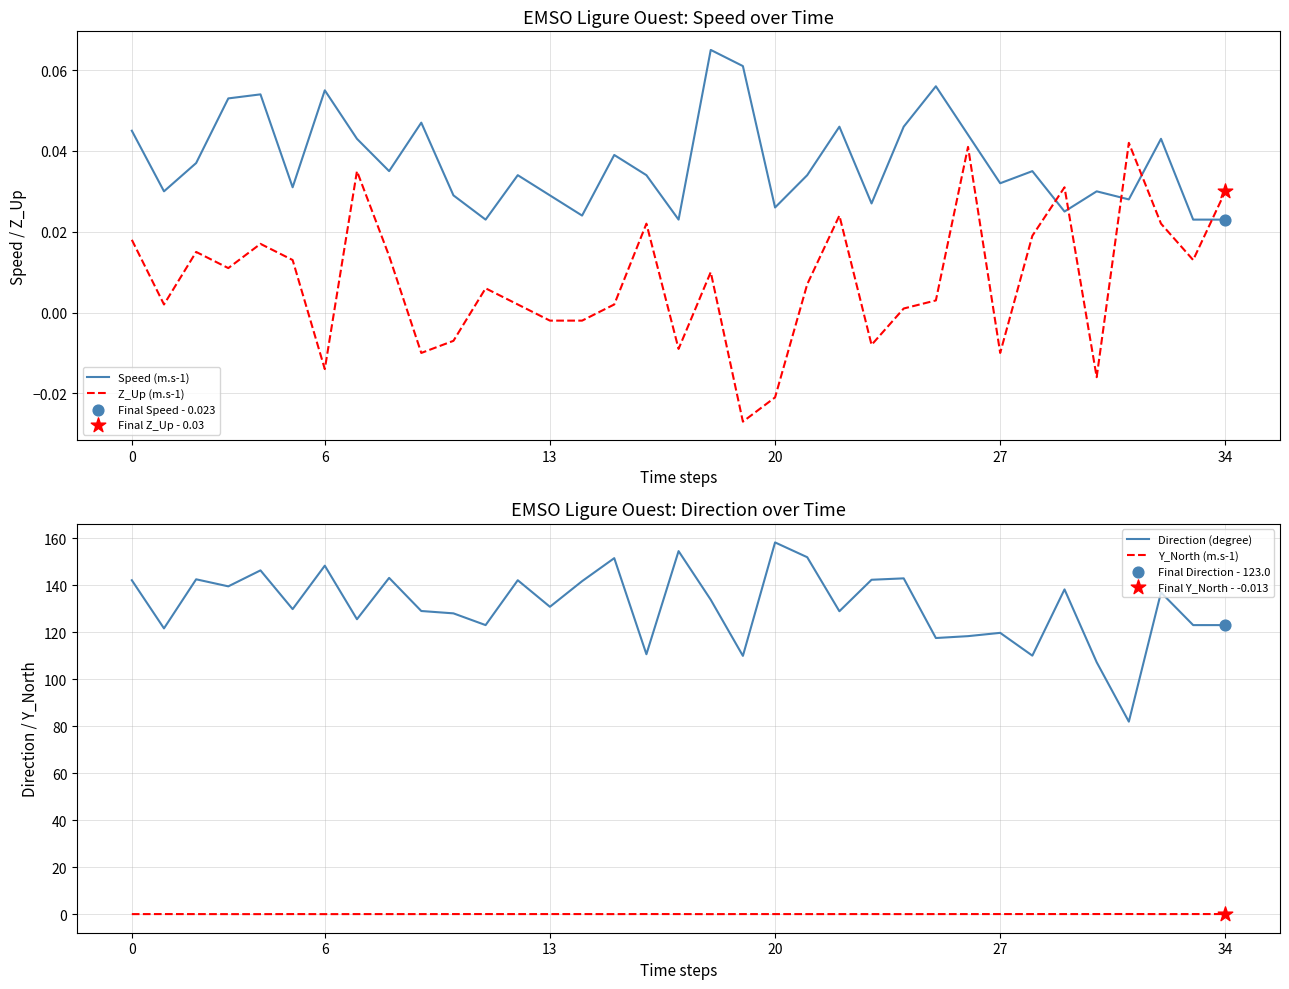

Which series has the widest spread of Y values?

Direction (degree)